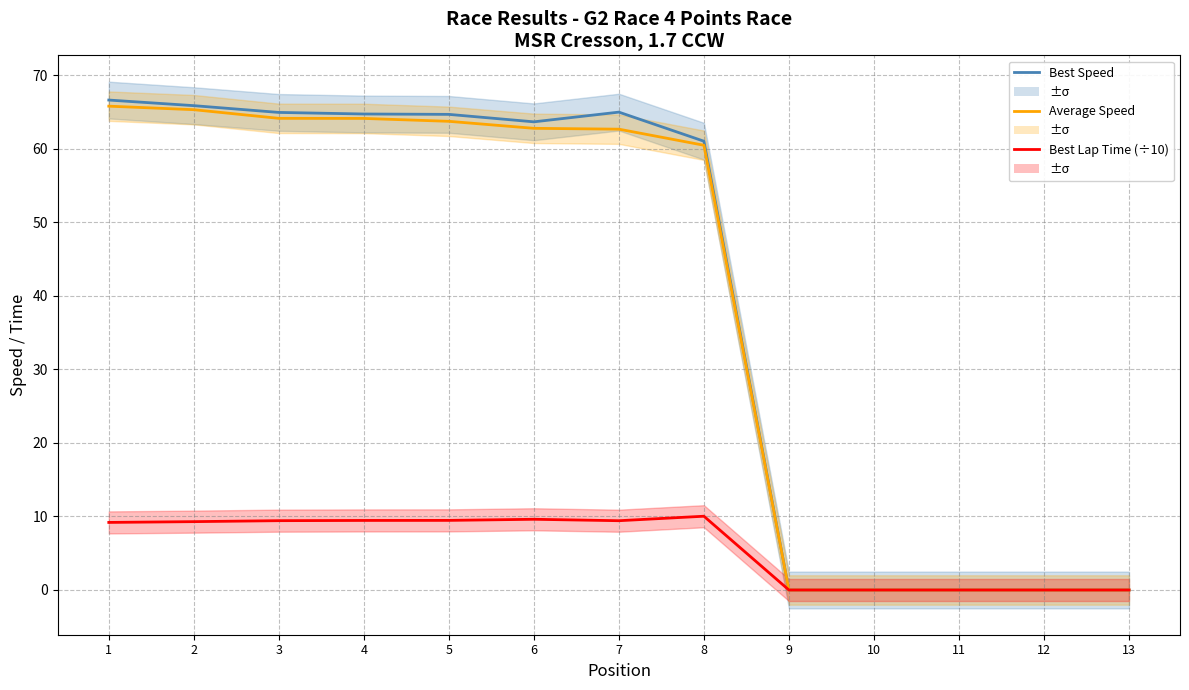

What is the total value across all series at 1?

141.6